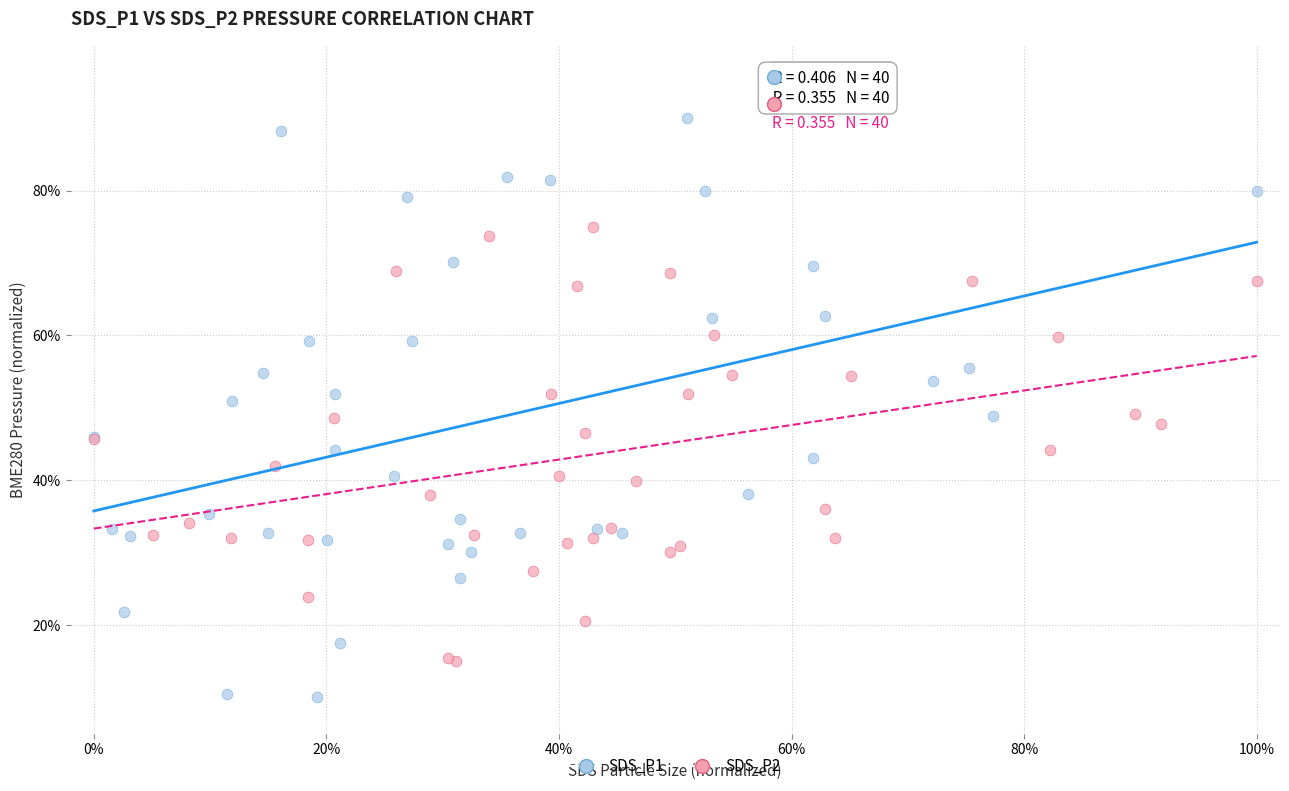

Which series has the widest spread of Y values?

SDS_P1